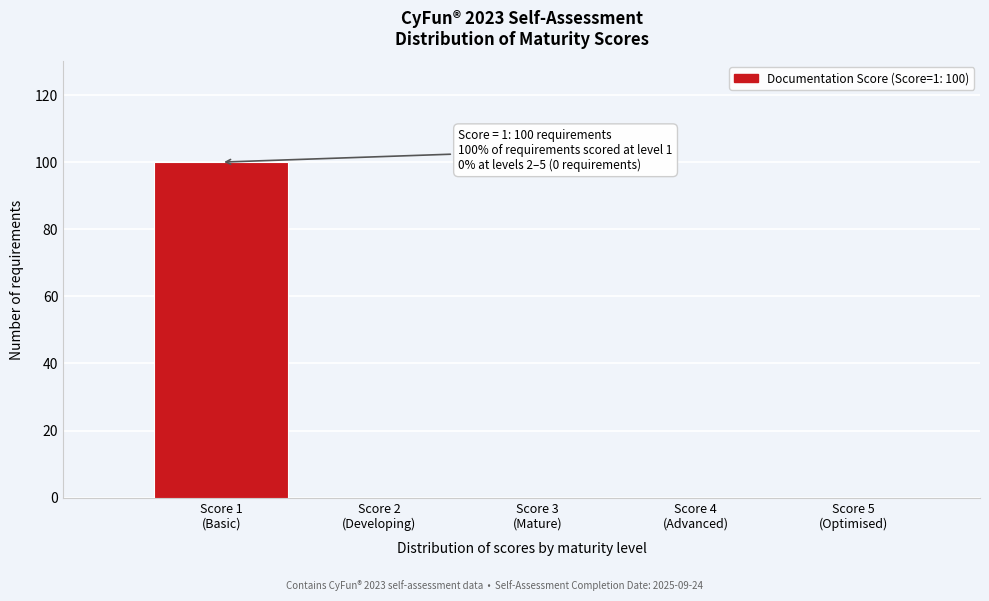

What is the maximum value shown in the chart?

100